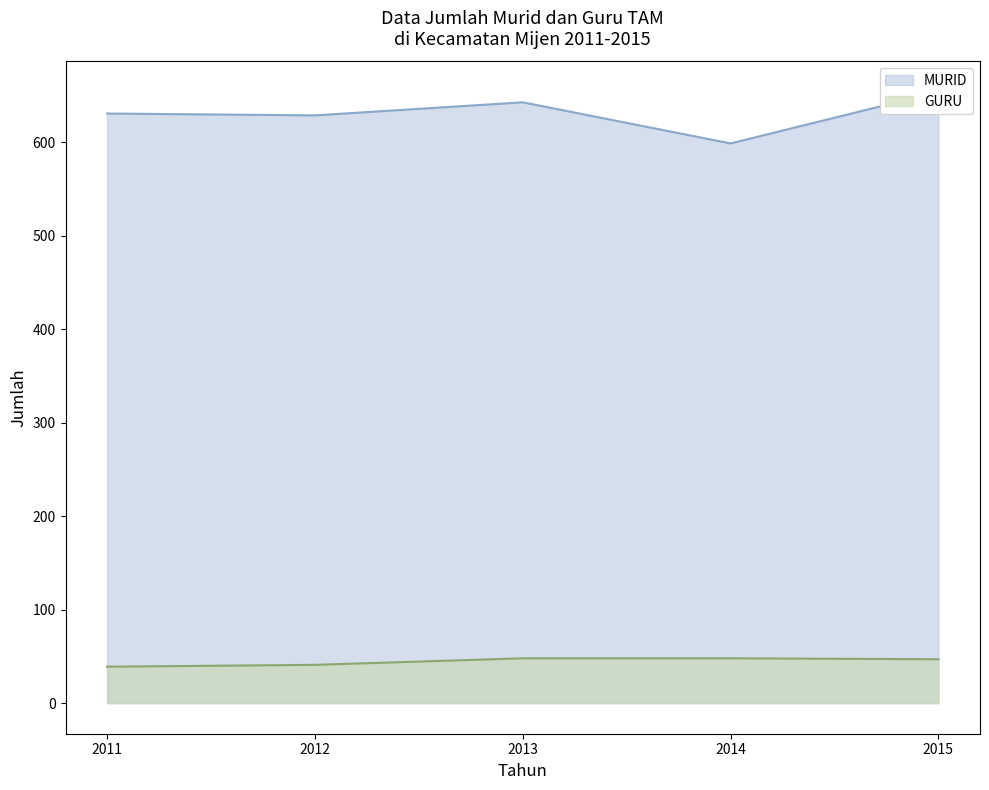

Reading left to right, list all the values displayed in this chart.

MURID: 631	629	643	599	654
GURU: 39	41	48	48	47